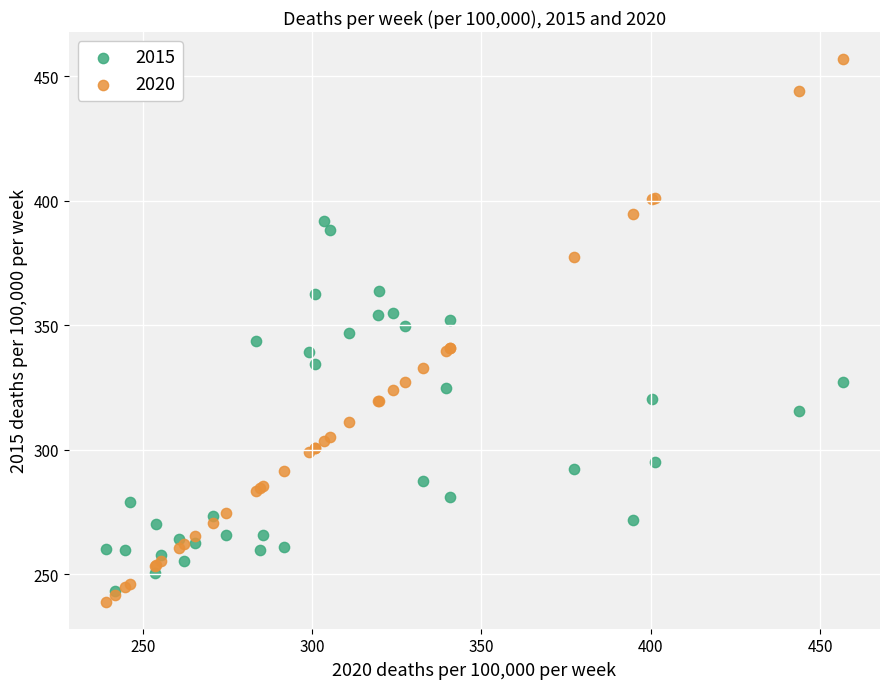

Which series has the widest spread of Y values?

2020